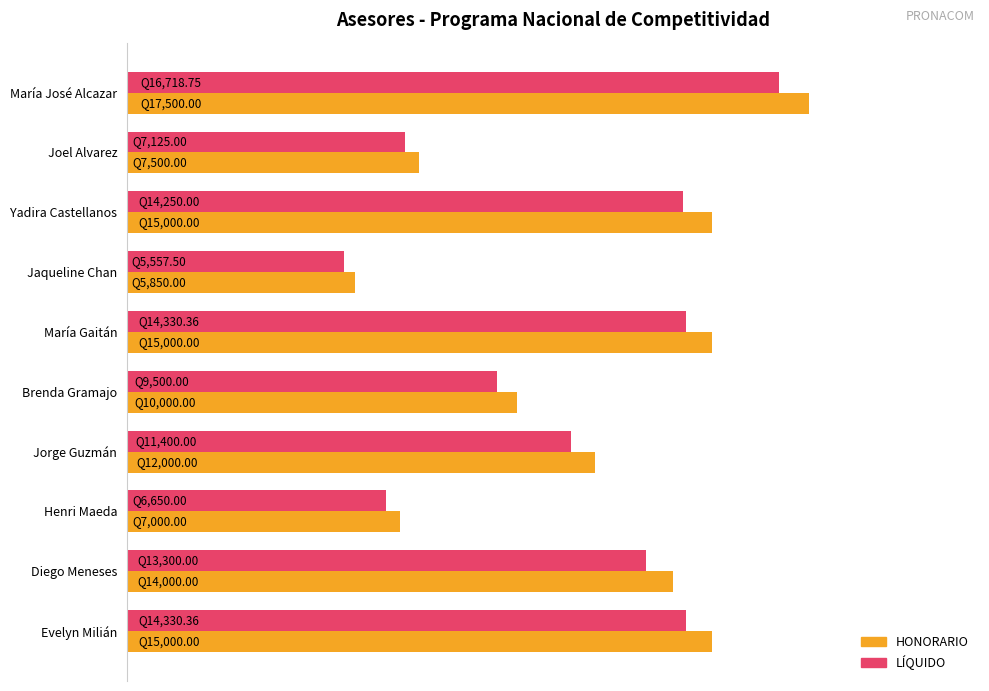

What are all the series names shown in the legend?

HONORARIO, LÍQUIDO